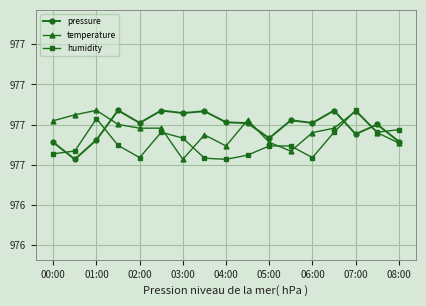

What are all the series names shown in the legend?

pressure, temperature, humidity